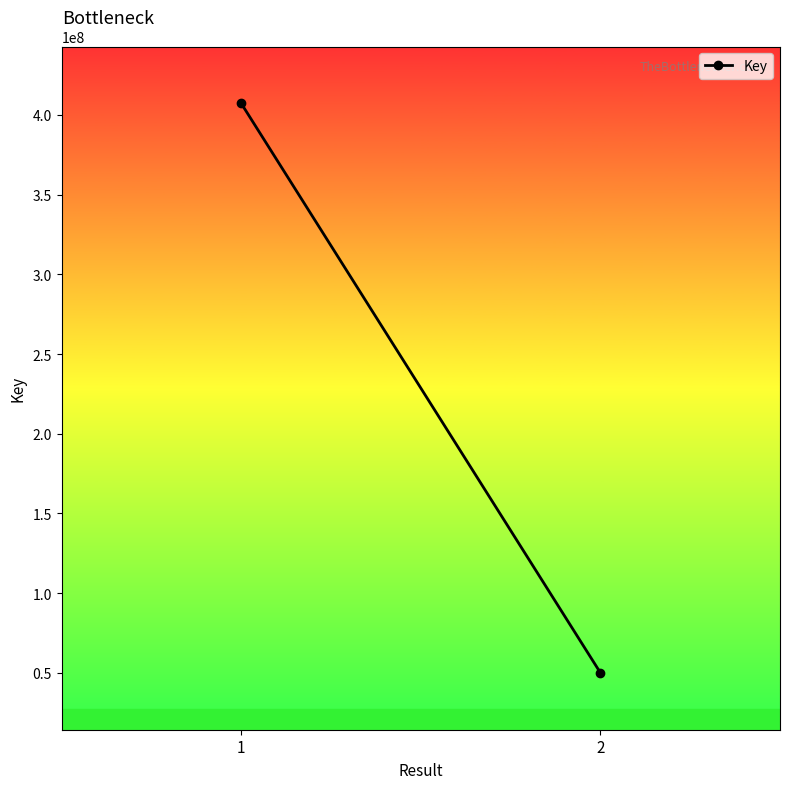

Rank the categories by value from highest to lowest.

1, 2